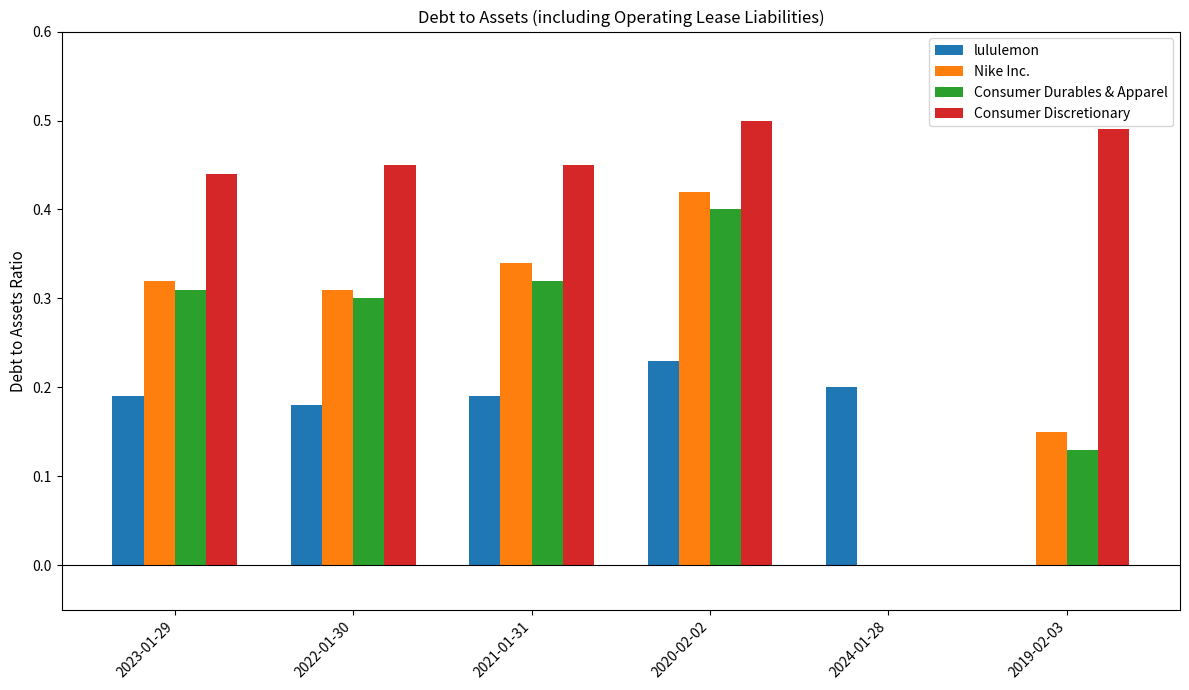

What is the sum of all Consumer Durables & Apparel values?

1.5